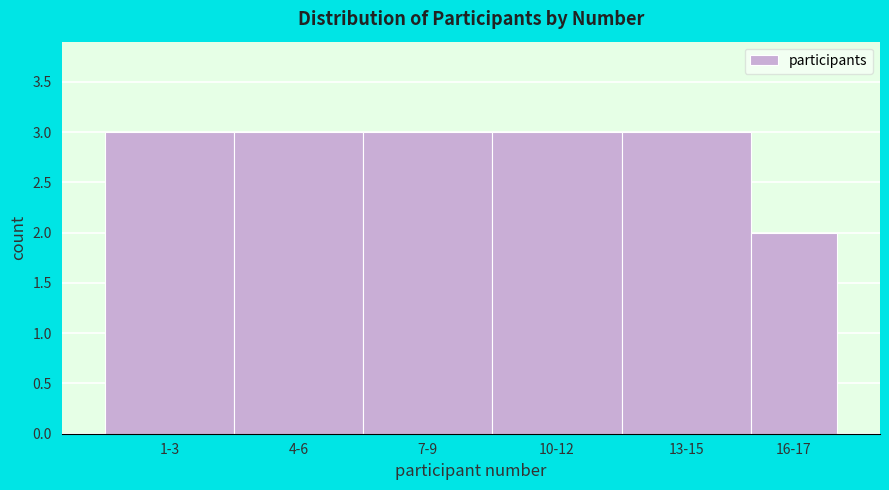

Reading left to right, extract all data points from this chart.

1-3=3	4-6=3	7-9=3	10-12=3	13-15=3	16-17=2